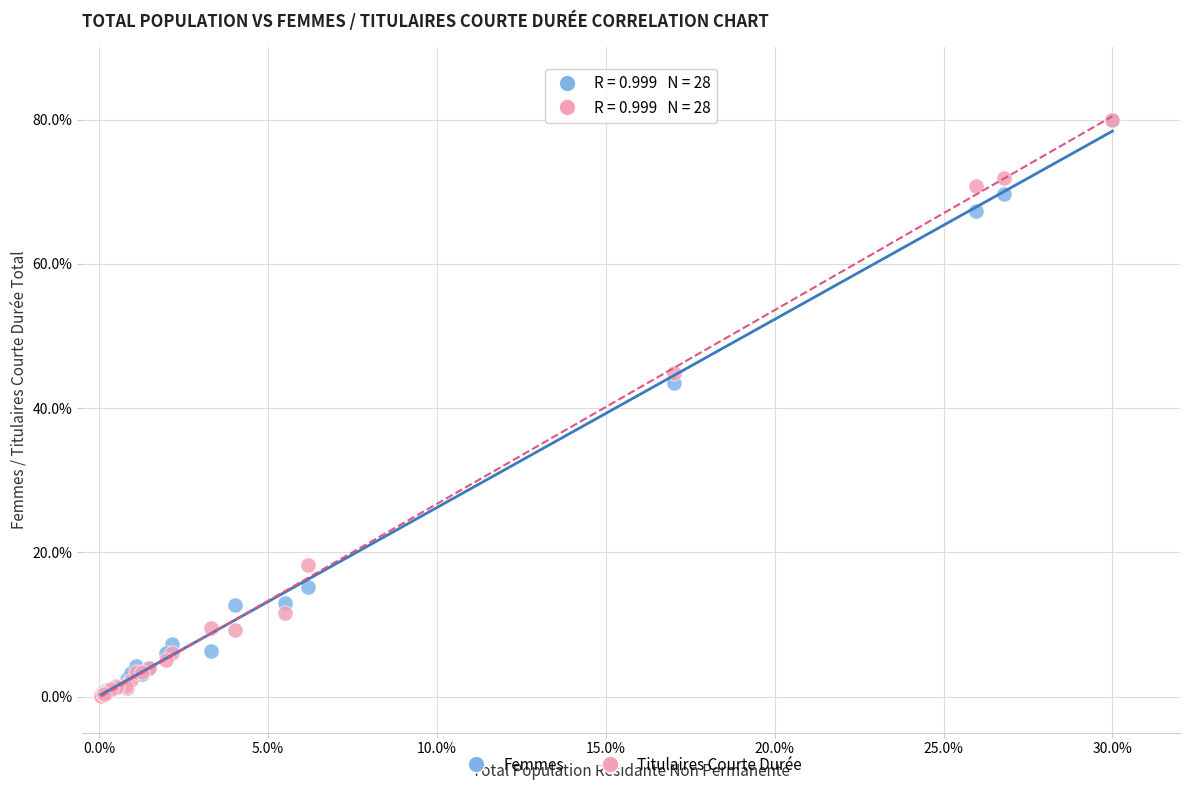

What are all the series names shown in the legend?

Femmes, Titulaires Courte Durée